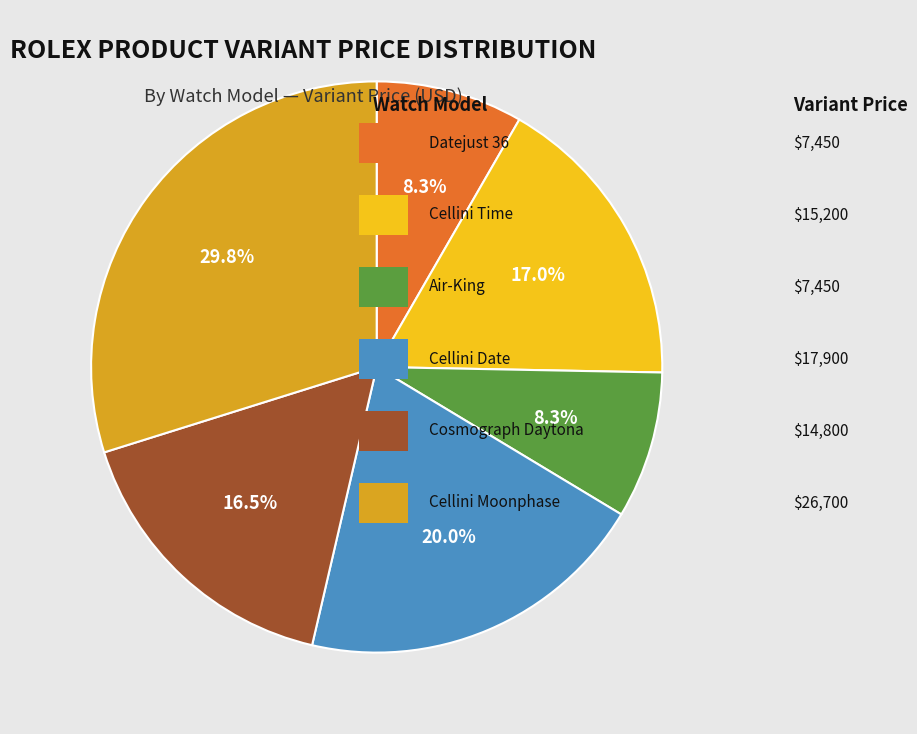

Does any single category account for the majority?

No